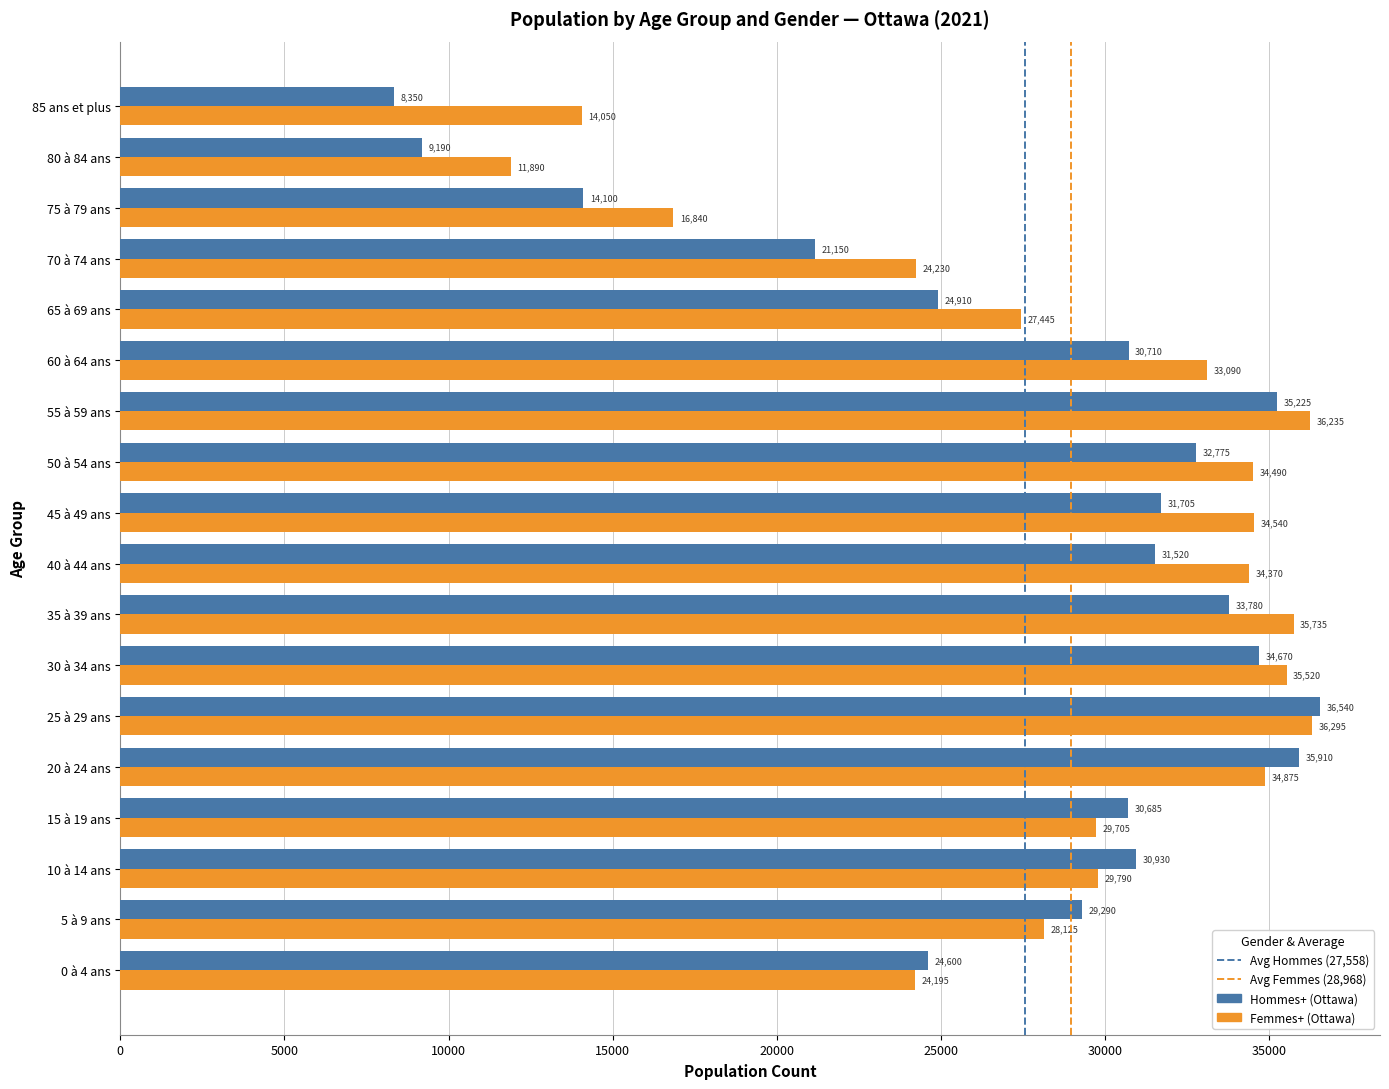

What is the approximate value of Femmes+ (Ottawa) at 15 à 19 ans, to the nearest 50?

29700